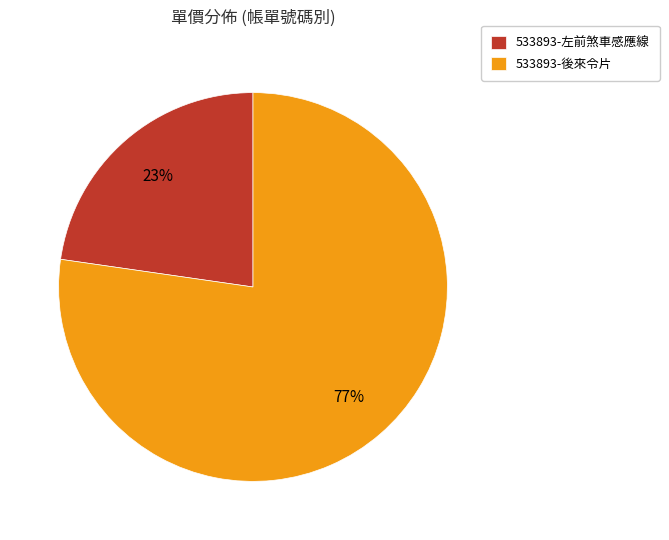

Approximately how many times larger is the value at 533893-左前煞車感應線 compared to 533893-後來令片?

0.3